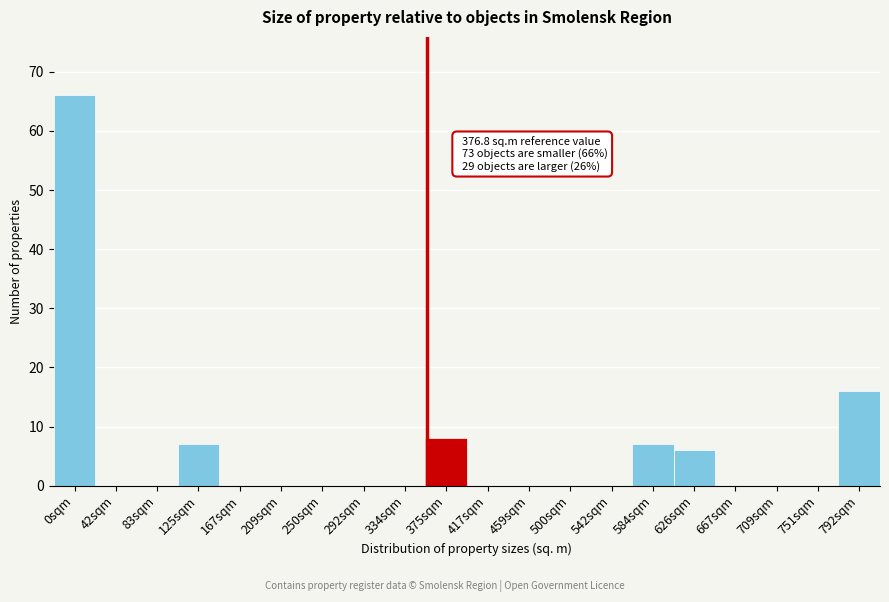

Reading left to right, what are all the values shown in this chart?

0sqm=66	42sqm=0	83sqm=0	125sqm=7	167sqm=0	209sqm=0	250sqm=0	292sqm=0	334sqm=0	375sqm=8	417sqm=0	459sqm=0	500sqm=0	542sqm=0	584sqm=7	626sqm=6	667sqm=0	709sqm=0	751sqm=0	792sqm=16